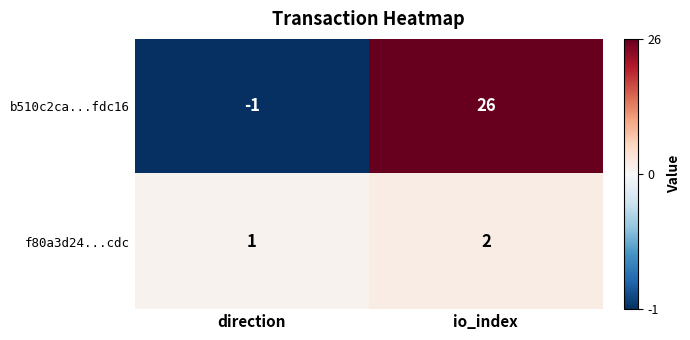

What is the spread (max minus min) of values at io_index?

24